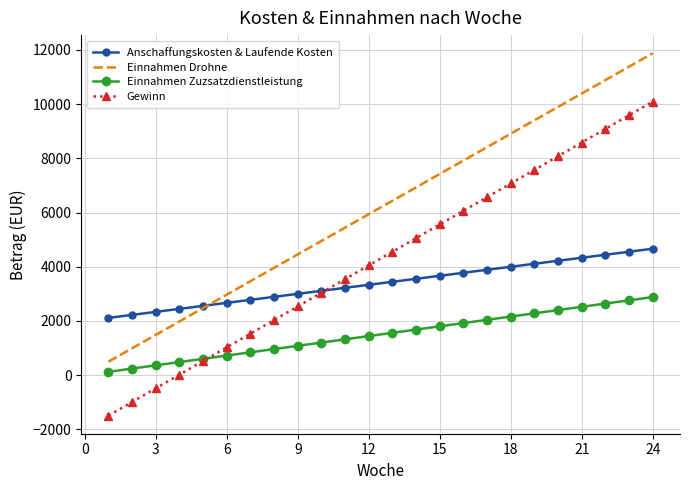

What are all the series names shown in the legend?

Anschaffungskosten & Laufende Kosten, Einnahmen Drohne, Einnahmen Zuzsatzdienstleistung, Gewinn